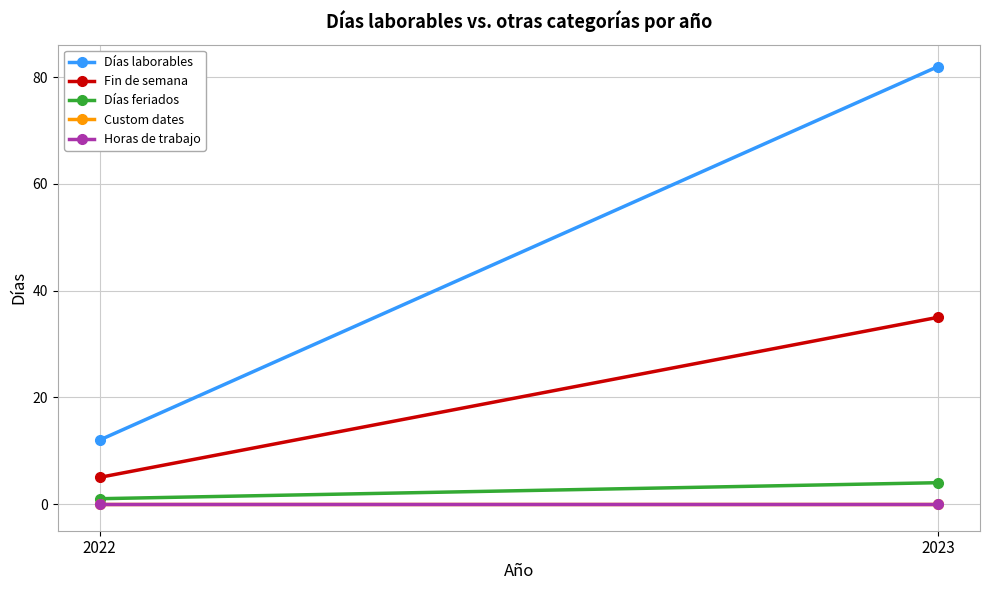

How many lines are shown in the chart?

5